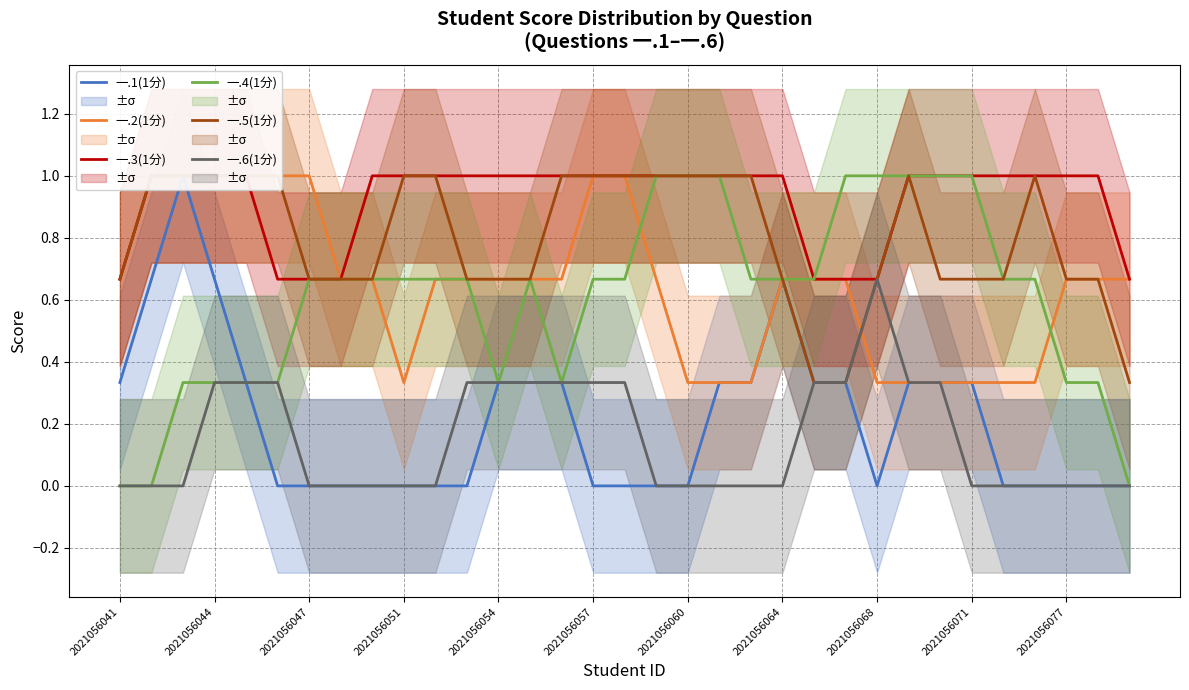

Which has a higher value, 2021056041 or 19?

2021056041